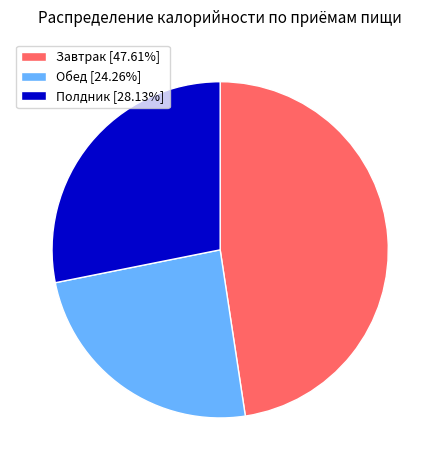

Does Обед account for over 50% of the chart?

No